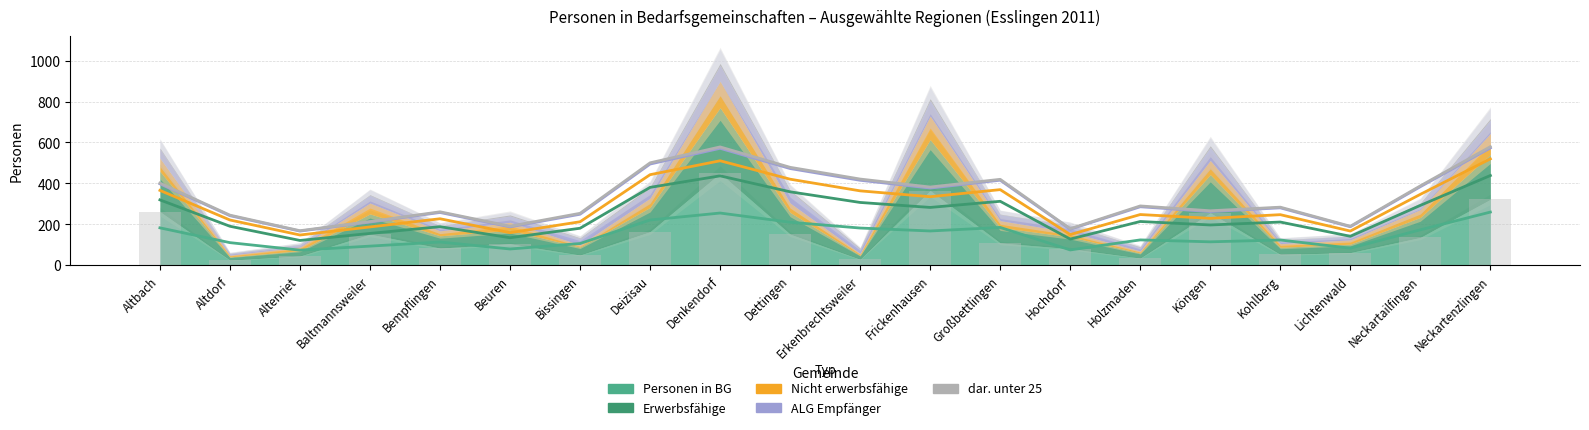

What is the sum of all dar. unter 25 values?

6694.0